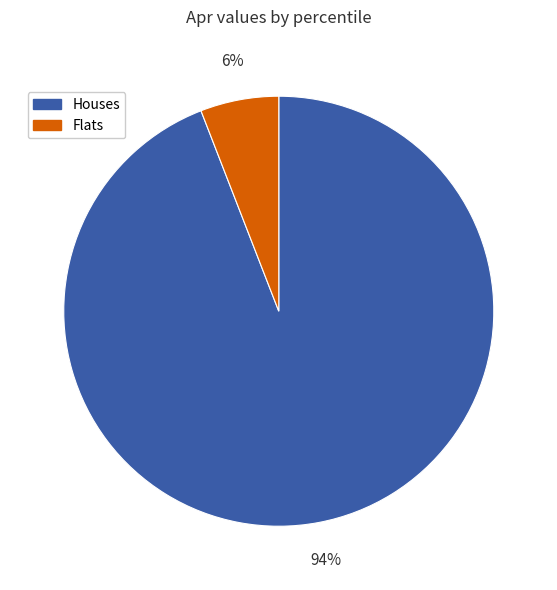

The Houses slice represents 94% of the pie. True or false?

True